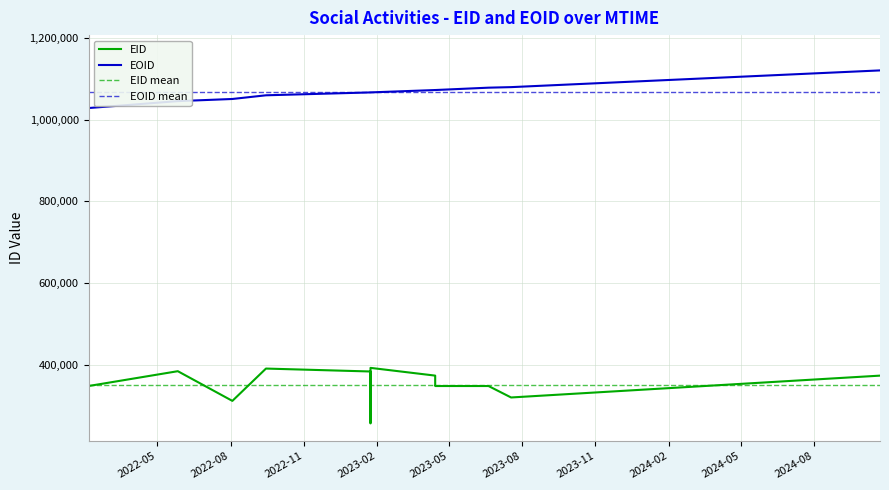

Rank the series at 23 from lowest to highest value.

EID, EOID